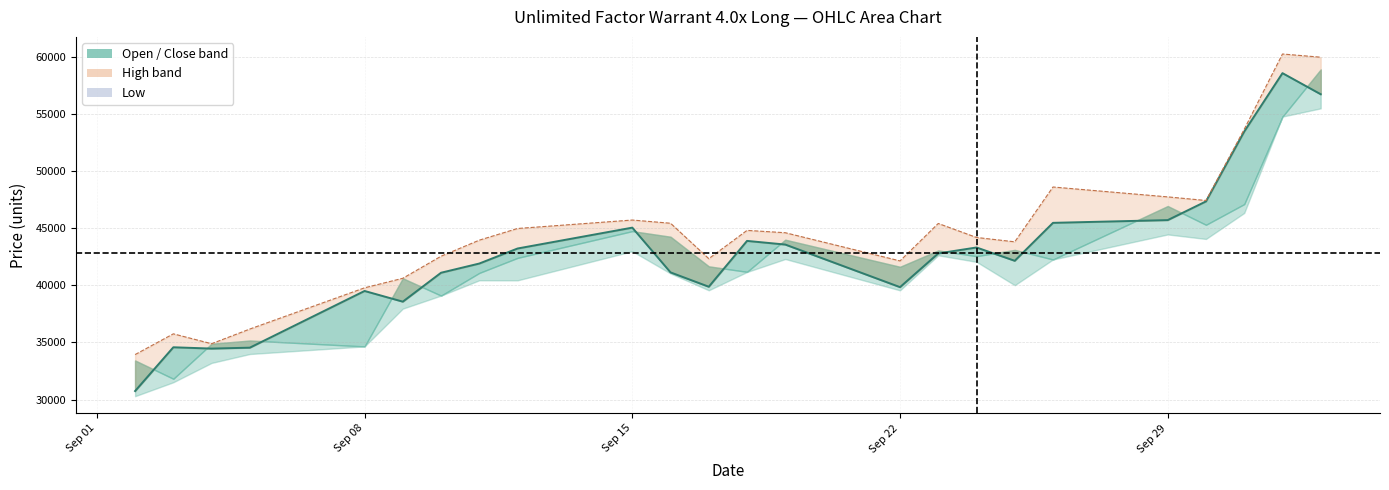

The value of Close line at Sep 08 is 60212. True or false?

False